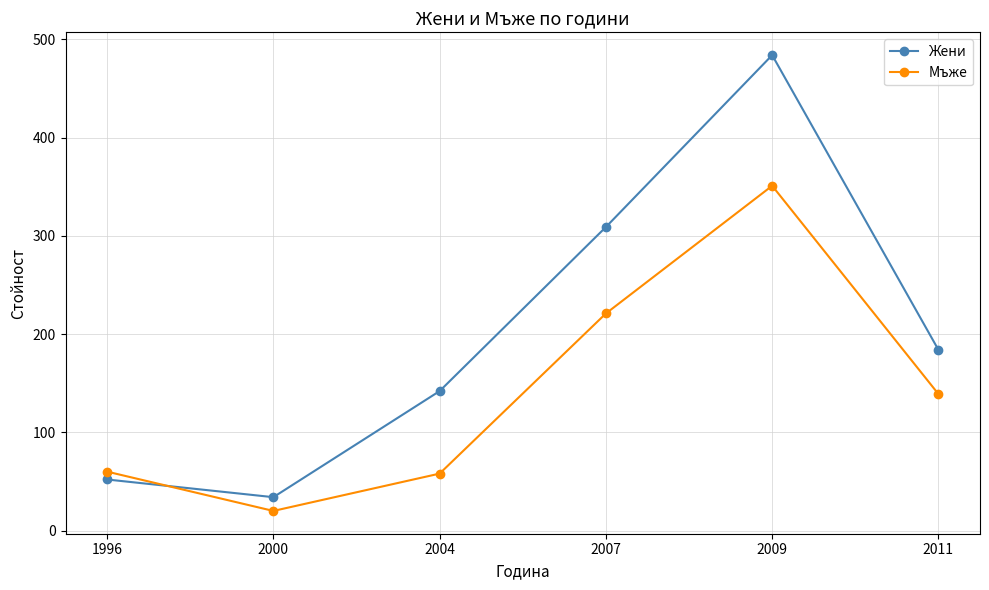

At which category is the sum across all series the highest?

2009